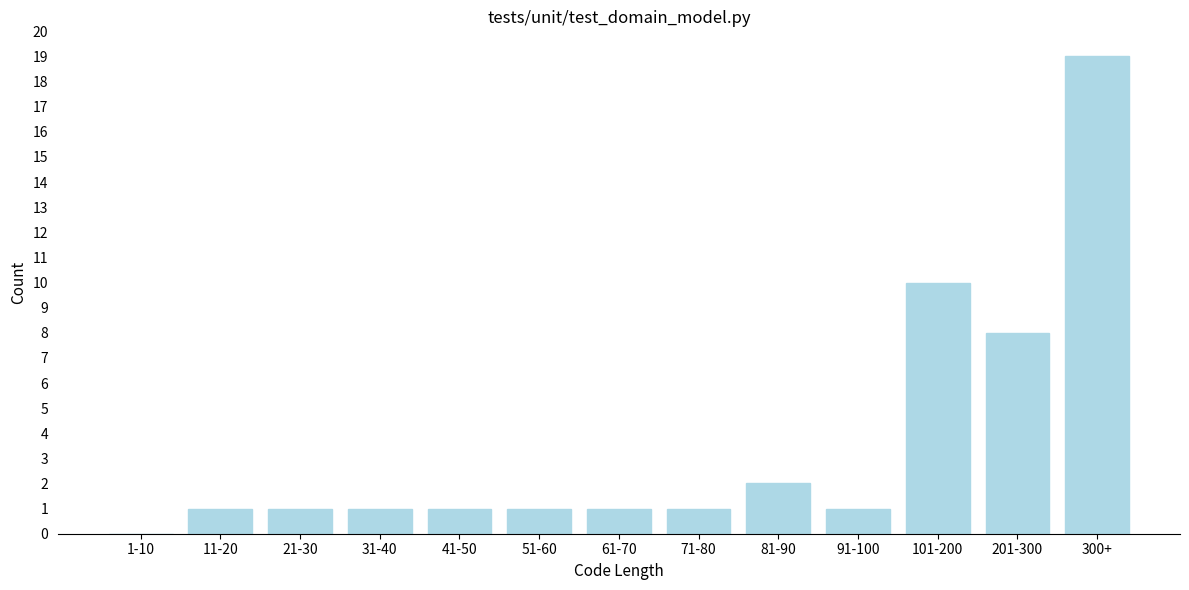

Reading left to right, list all the values displayed in this chart.

1-10=0	11-20=1	21-30=1	31-40=1	41-50=1	51-60=1	61-70=1	71-80=1	81-90=2	91-100=1	101-200=10	201-300=8	300+=19